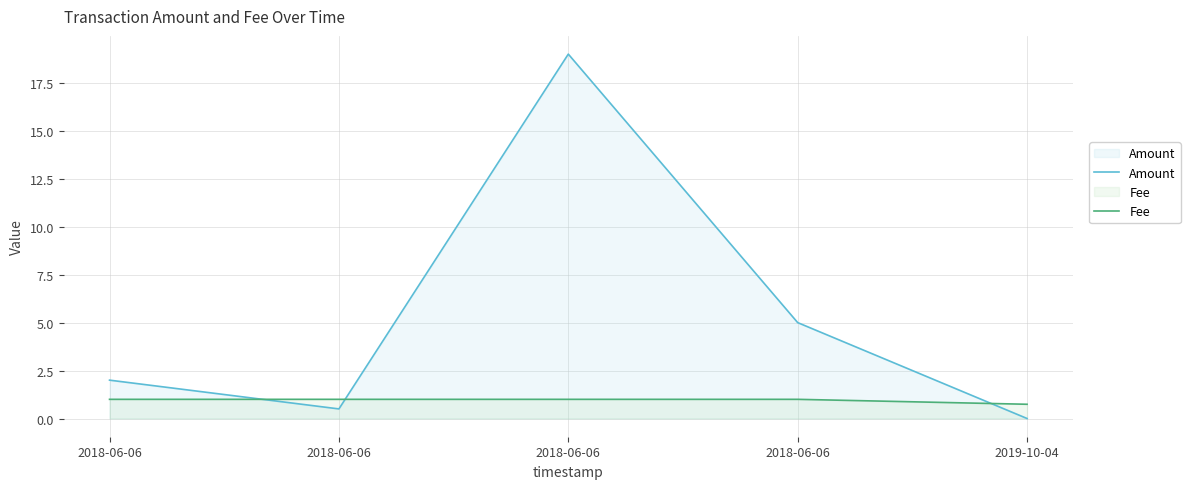

Does the chart display data point markers on the line(s)?

No